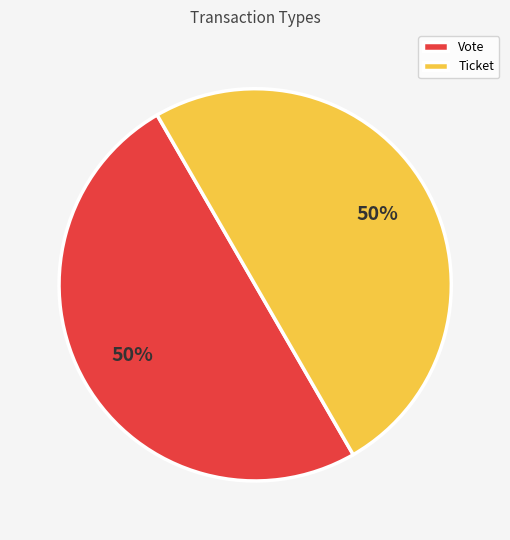

How many slices are in this pie chart?

2